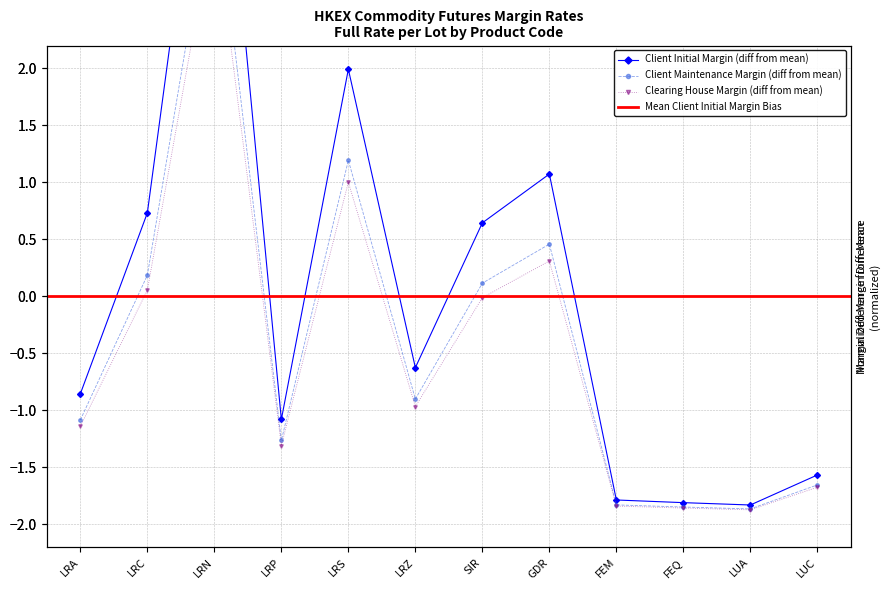

True or false: Client Initial Margin and Clearing House Margin intersect in this chart.

False